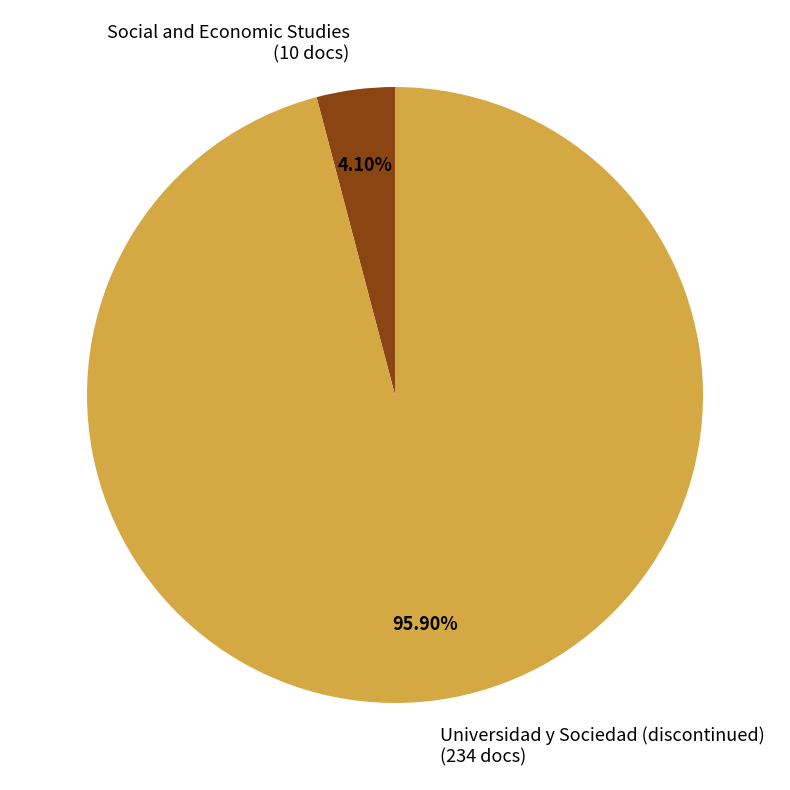

The Universidad y Sociedad (discontinued) slice represents 96% of the pie. True or false?

True